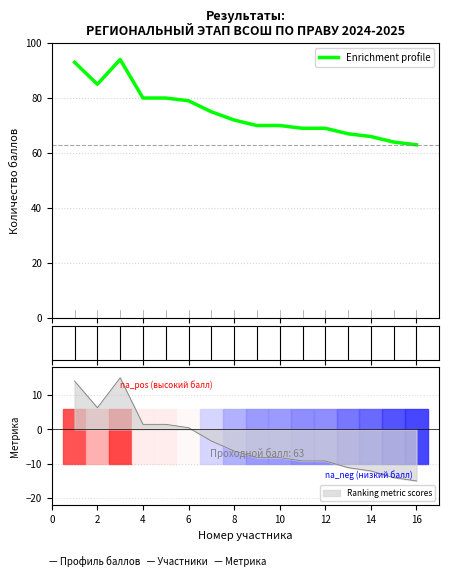

What is the lowest value of the Enrichment profile series?

63